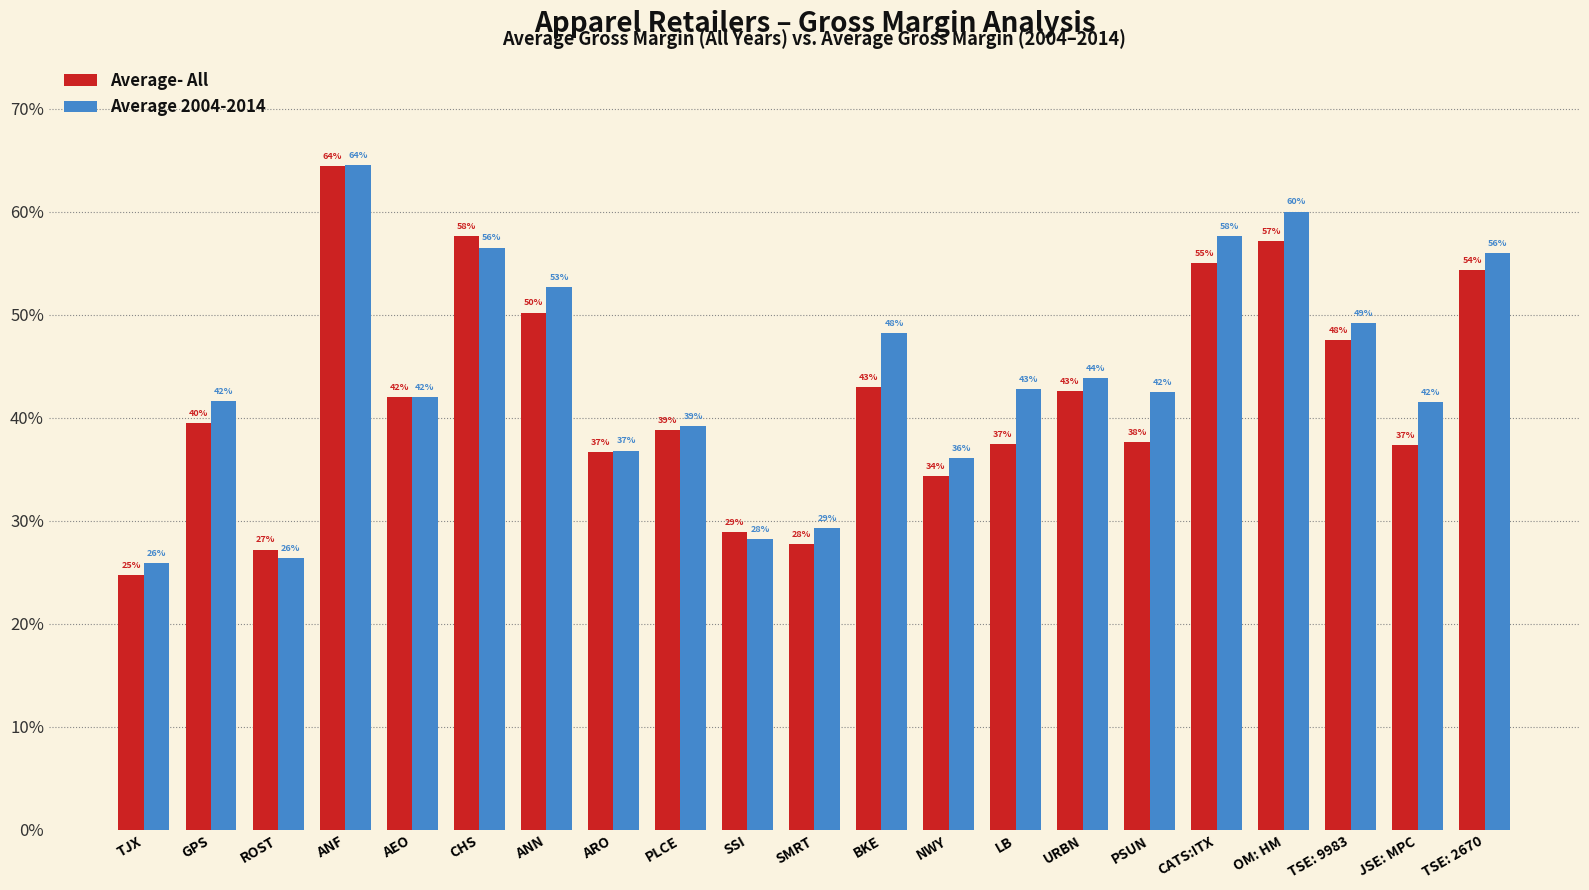

Does the chart contain stacked bars?

No